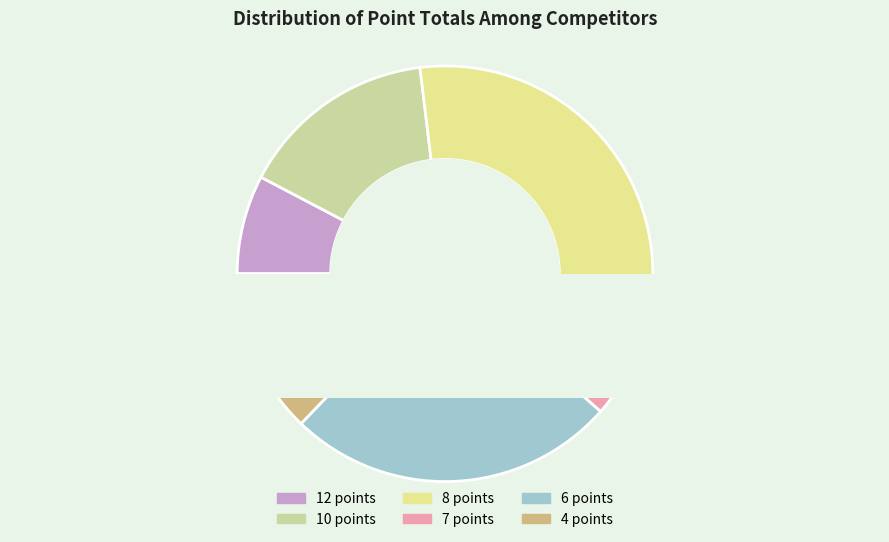

Which slice is the smallest?

7 points